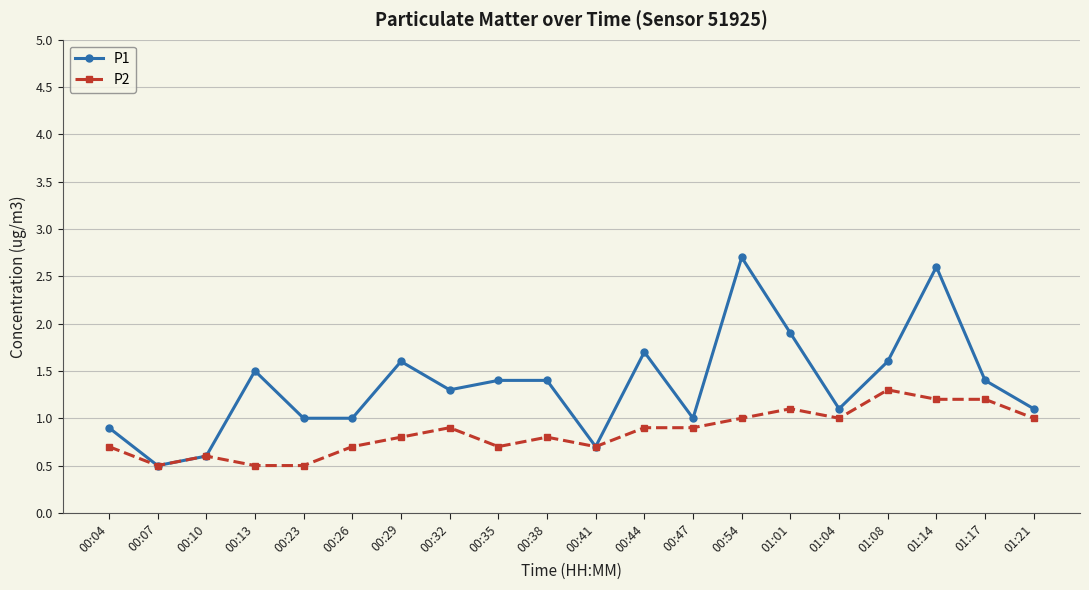

At which category does P2 reach its first local valley?

00:07